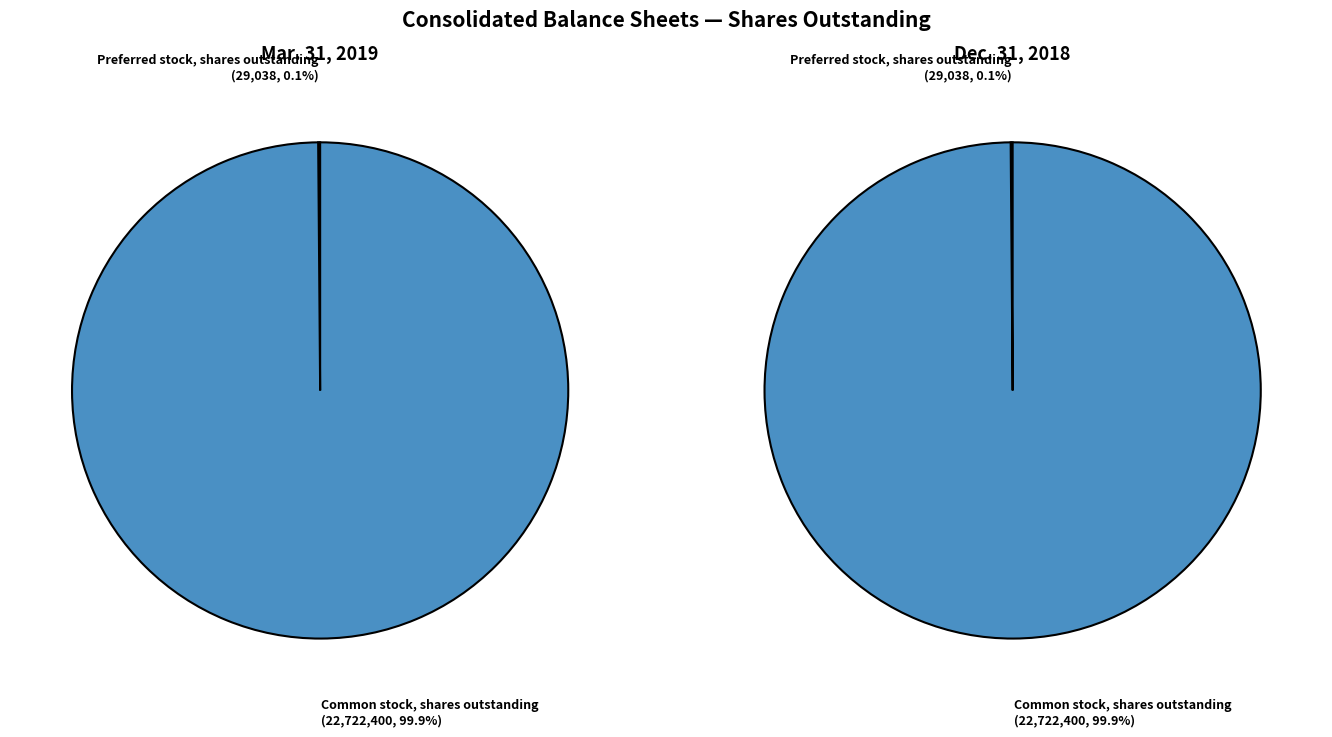

How many slices are in this pie chart?

2